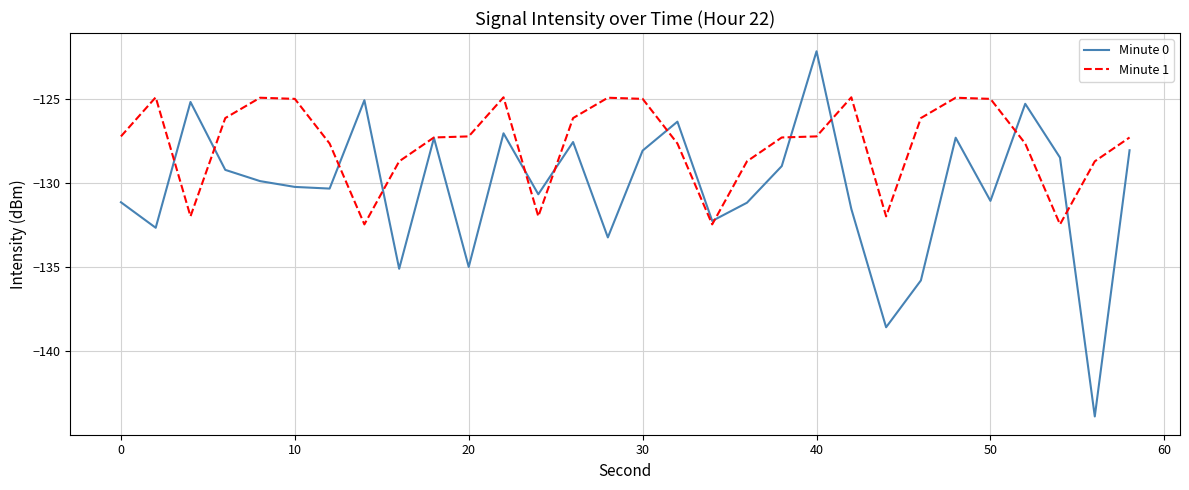

Which series has the widest spread of values?

Minute 0